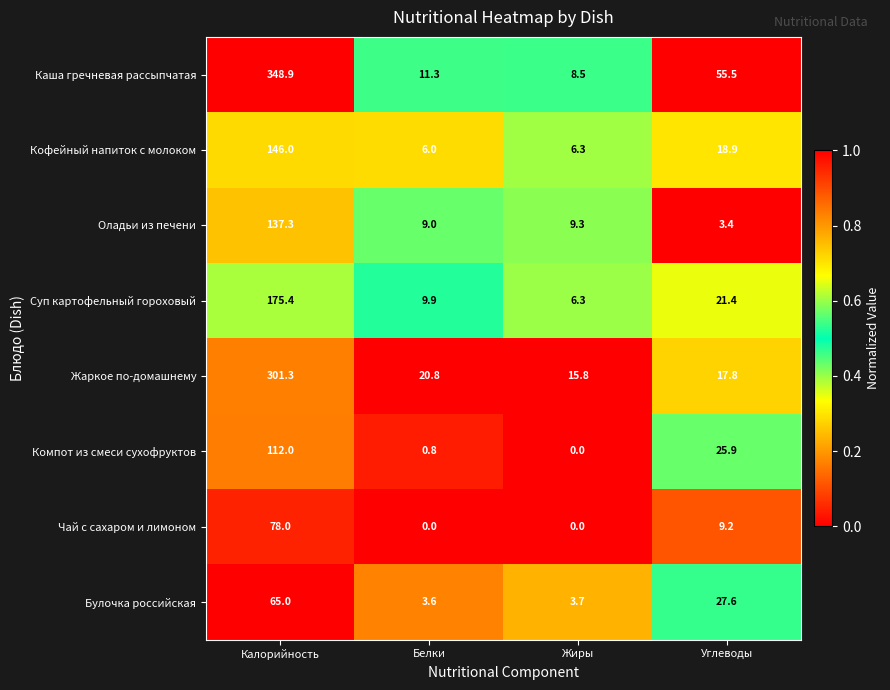

What is the sum of the Кофейный напиток с молоком values at Калорийность and Белки?

152.0